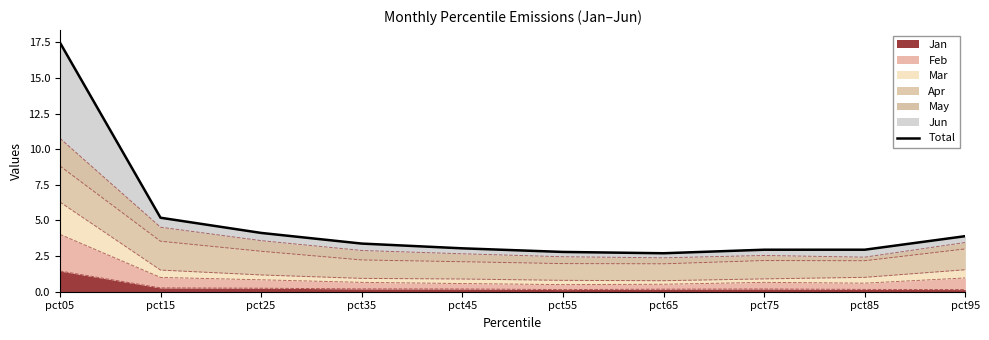

How many data points does each series have?

10